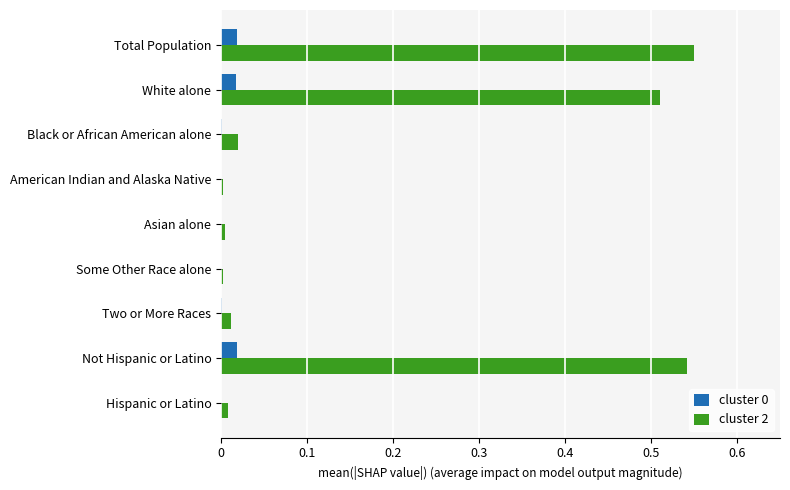

How many categories are shown in the chart?

9